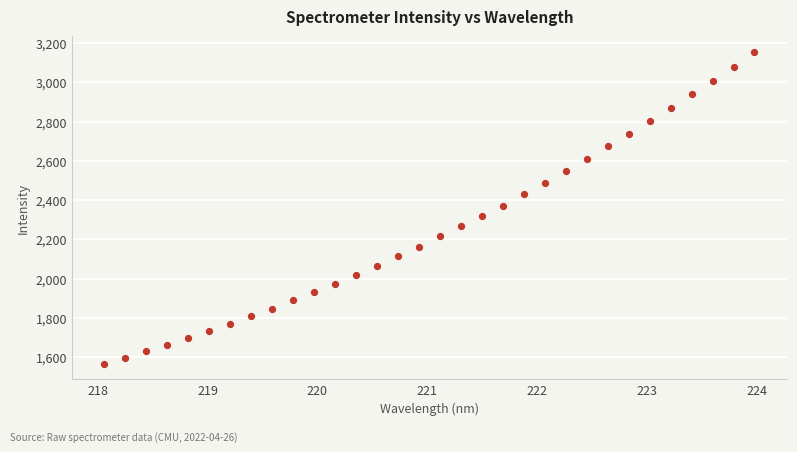

What is the range of X values (max minus min)?

5.9